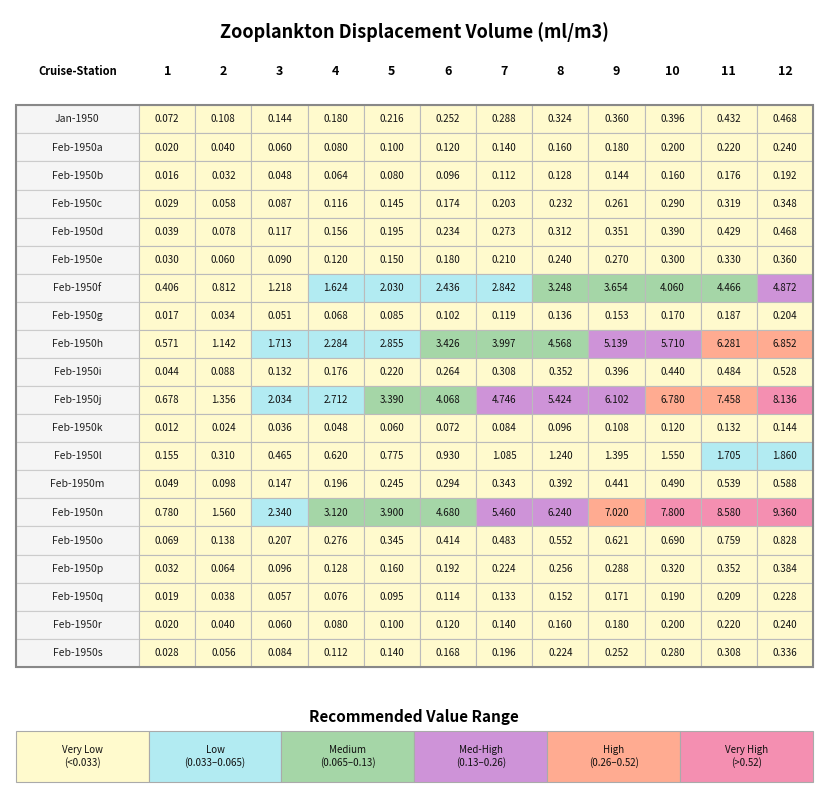

What is the average value of the 11 series?

1.7